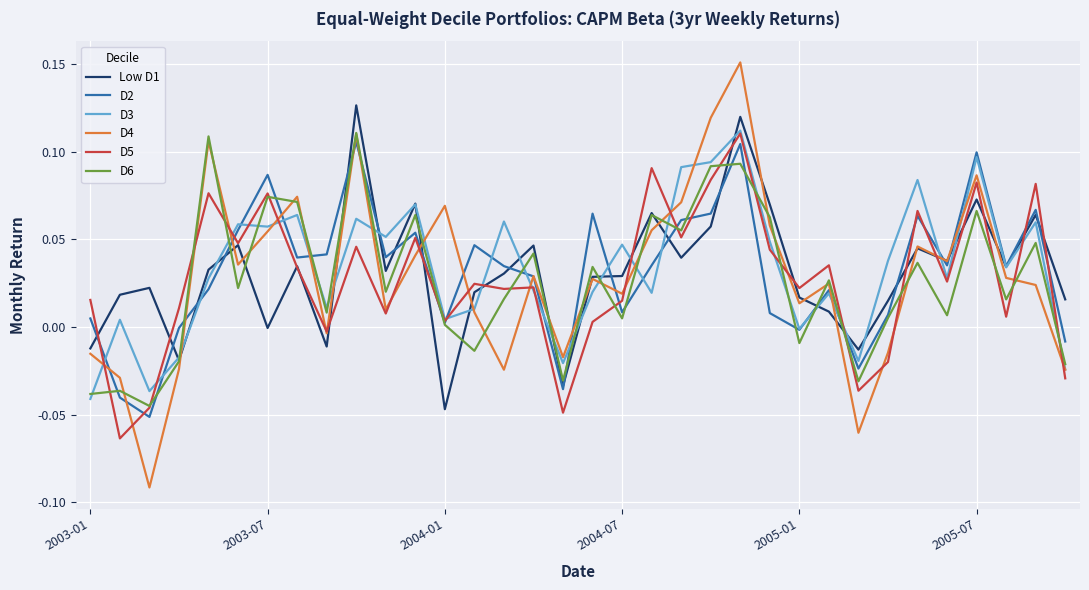

Which series has the largest range (max minus min)?

D4